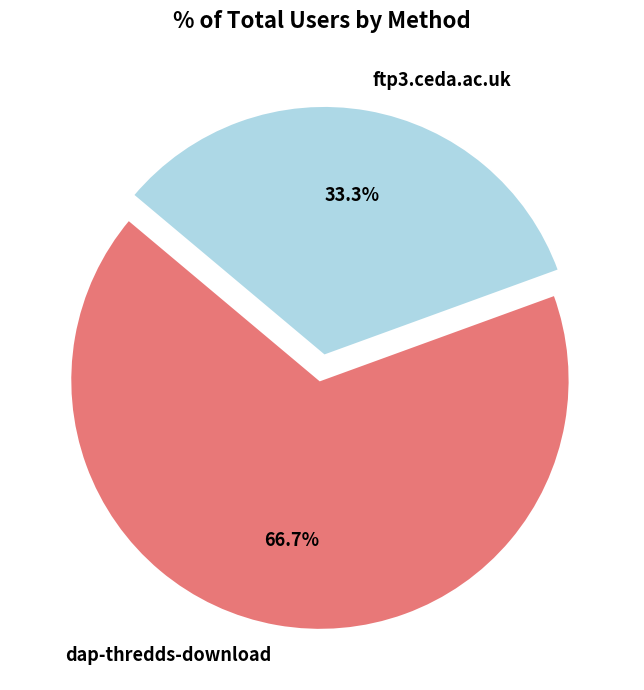

Rank the categories by value from highest to lowest.

dap-thredds-download, ftp3.ceda.ac.uk